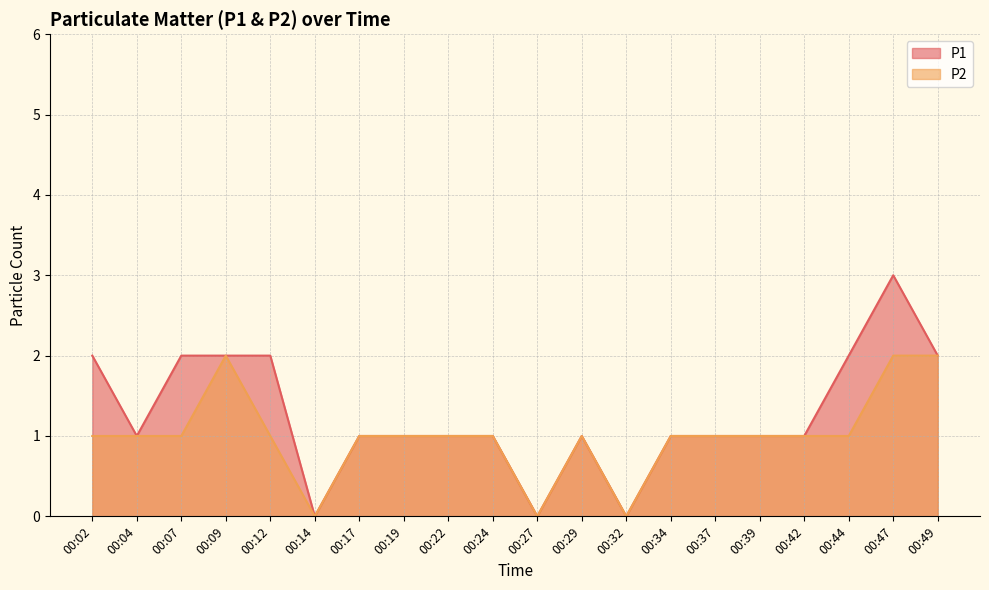

What is the difference between the second highest and minimum values in the P1 series?

2